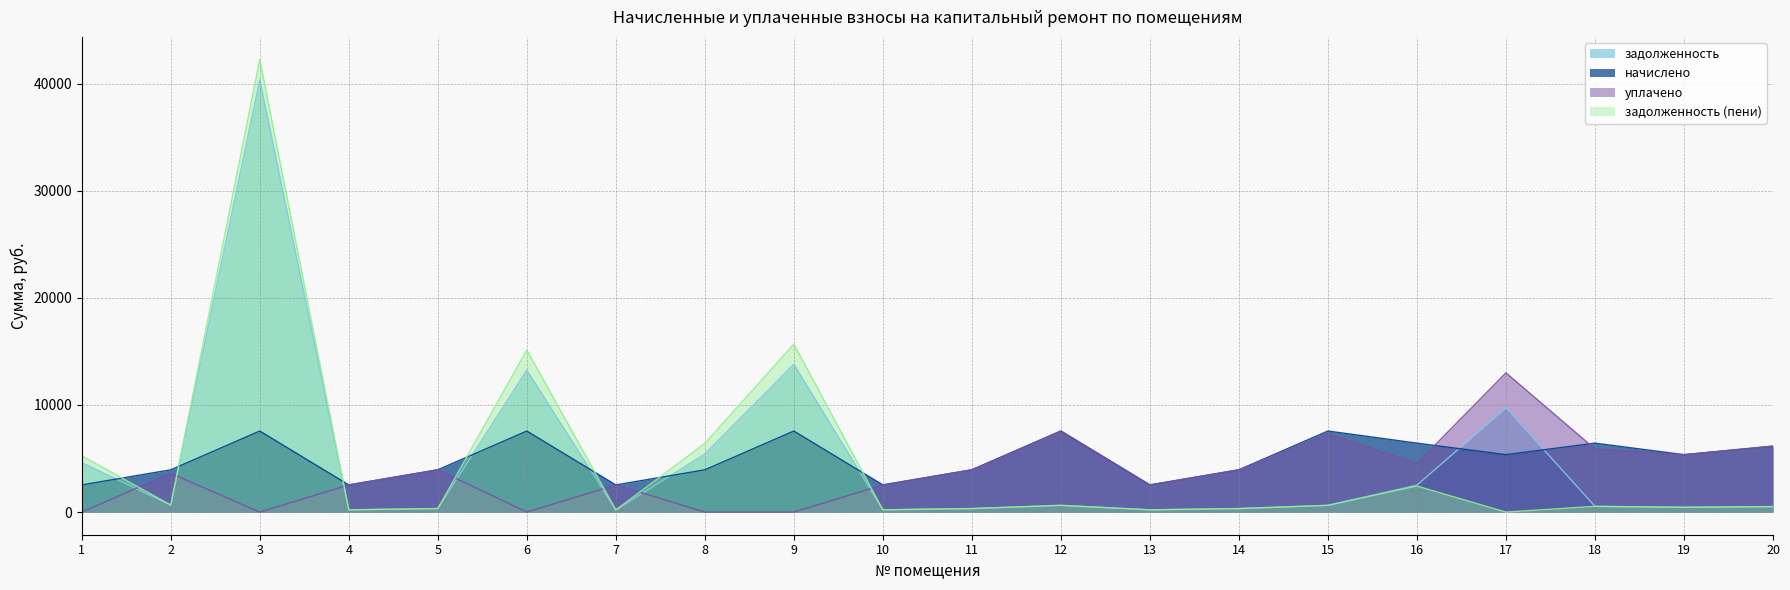

The уплачено series shows -6166.2 at 3. True or false?

False